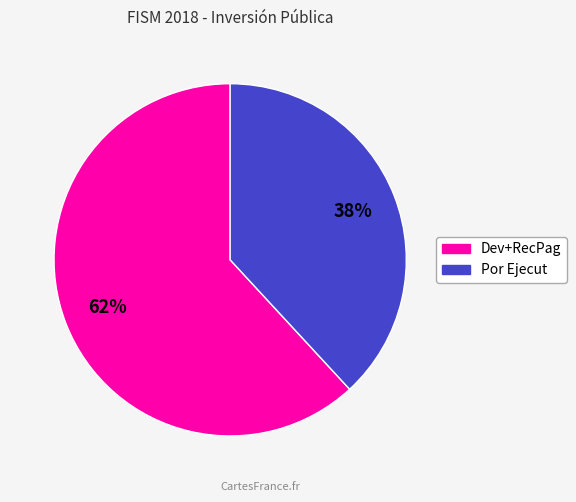

Approximately how many times larger is the value at Dev+RecPag compared to Por Ejecut?

1.6